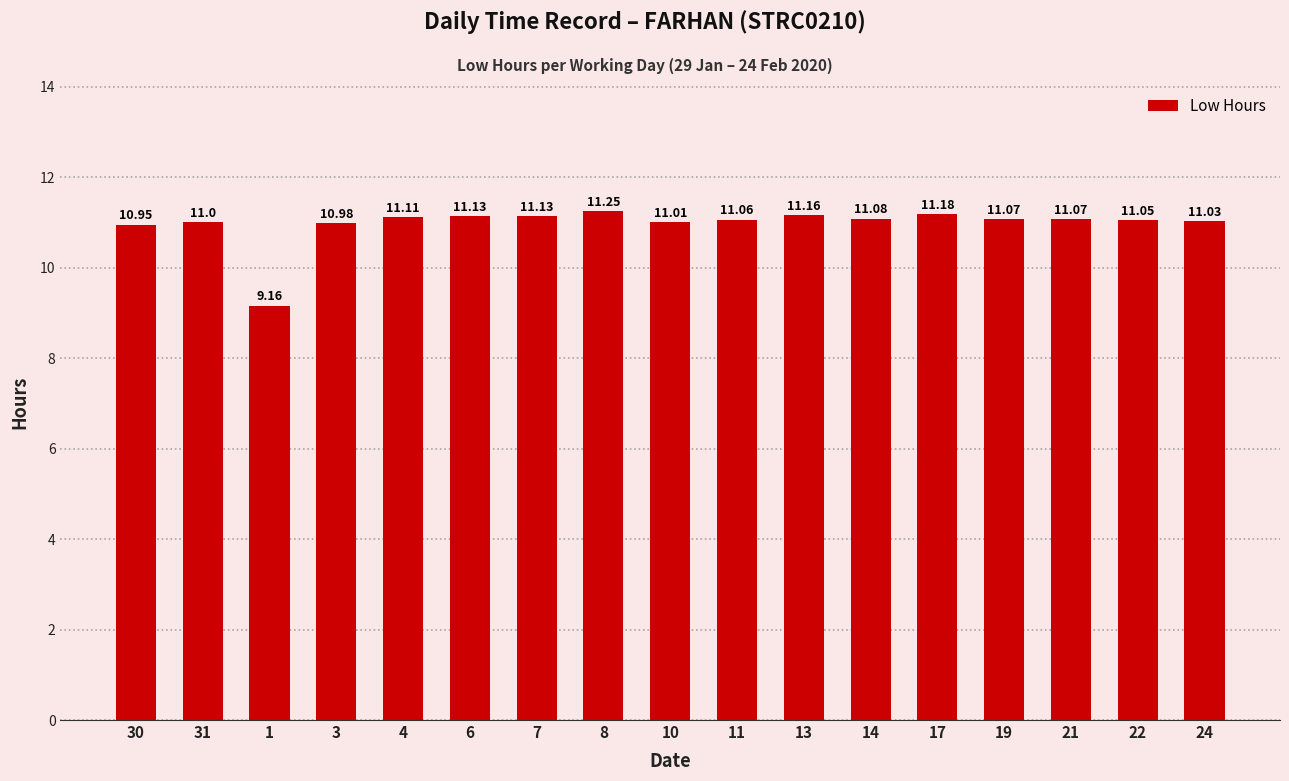

What is the change in value from 11 to 17?

+0.1